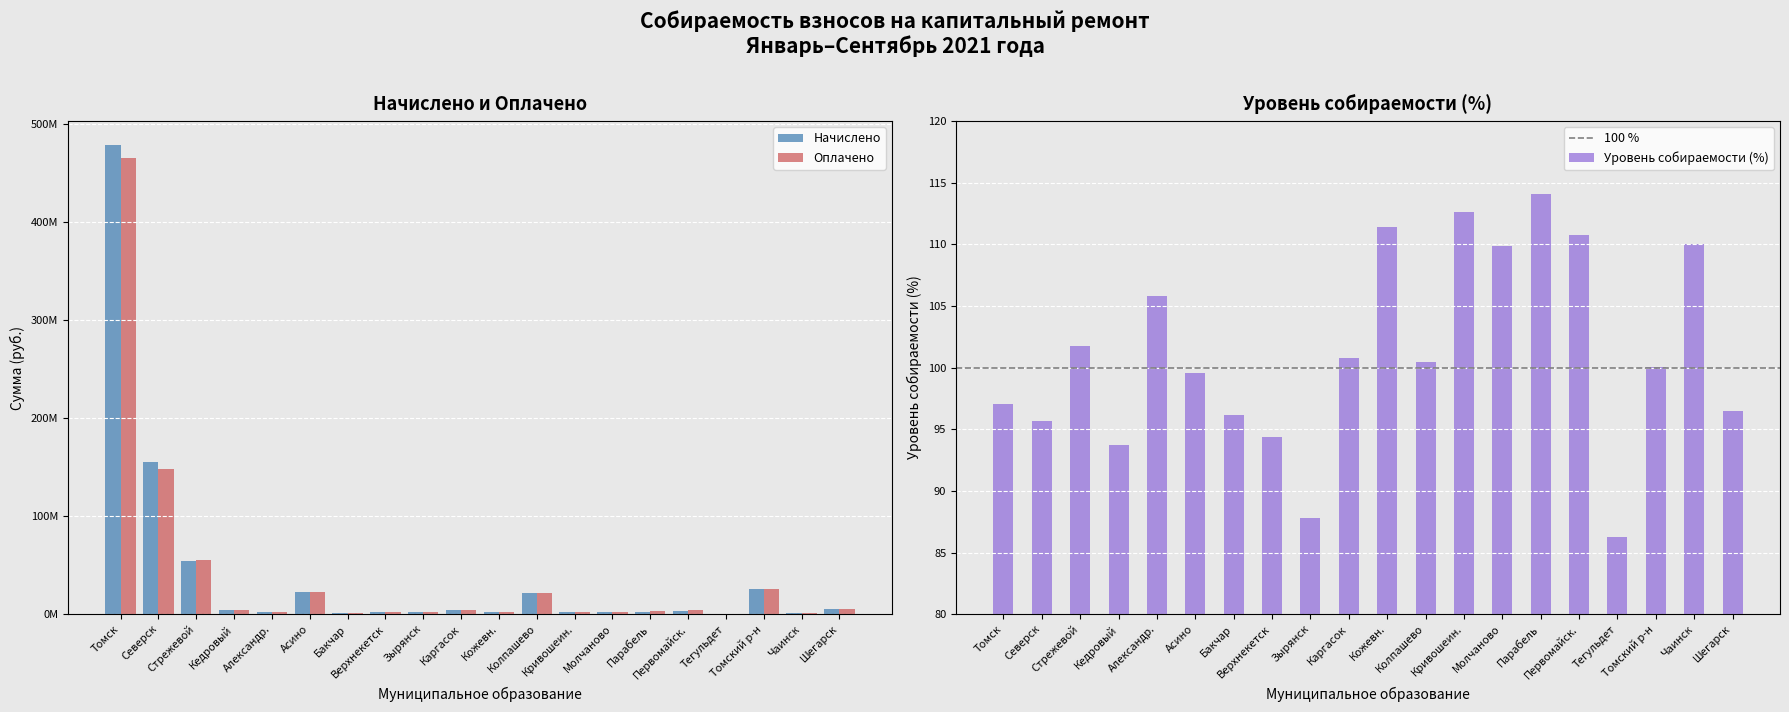

How many bars are there in total?

60